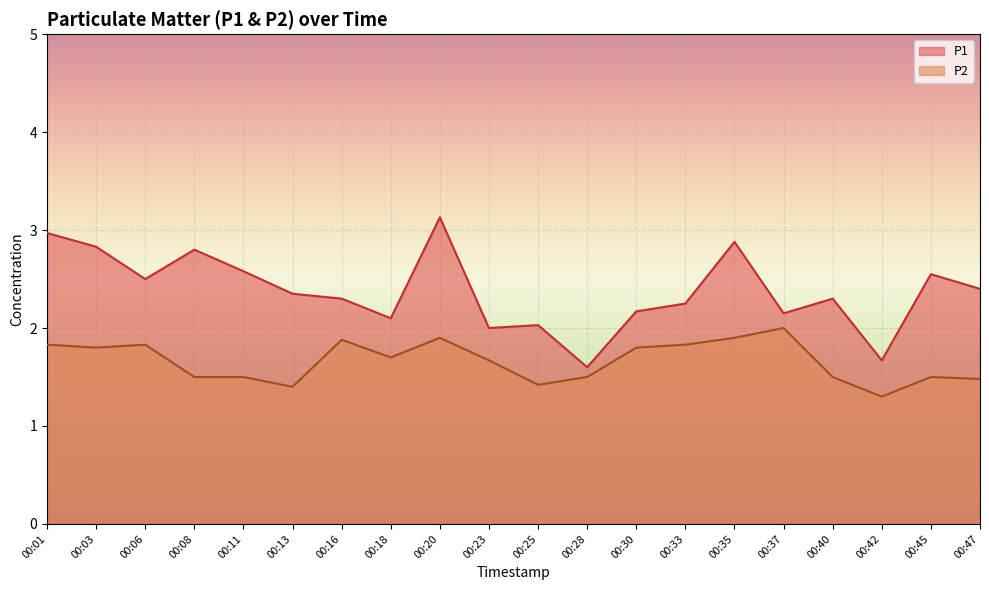

Reading left to right, what are all the values shown in this chart?

P1: 00:01=3.0	00:03=2.8	00:06=2.5	00:08=2.8	00:11=2.6	00:13=2.4	00:16=2.3	00:18=2.1	00:20=3.1	00:23=2.0	00:25=2.0	00:28=1.6	00:30=2.2	00:33=2.2	00:35=2.9	00:37=2.1	00:40=2.3	00:42=1.7	00:45=2.5	00:47=2.4
P2: 00:01=1.8	00:03=1.8	00:06=1.8	00:08=1.5	00:11=1.5	00:13=1.4	00:16=1.9	00:18=1.7	00:20=1.9	00:23=1.7	00:25=1.4	00:28=1.5	00:30=1.8	00:33=1.8	00:35=1.9	00:37=2.0	00:40=1.5	00:42=1.3	00:45=1.5	00:47=1.5